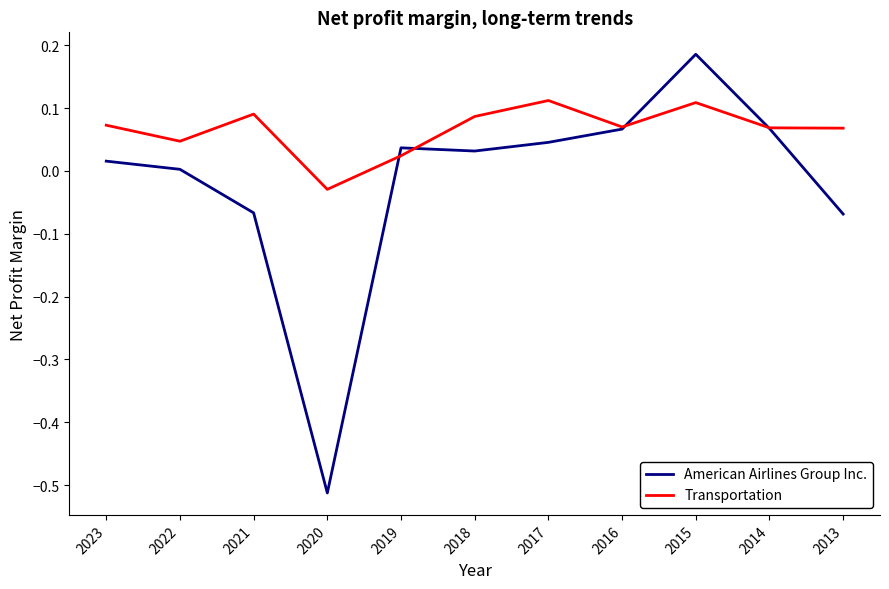

Which series has the widest spread of values?

American Airlines Group Inc.